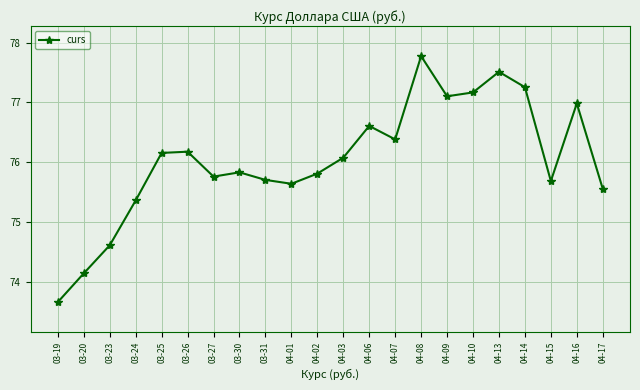

How many points are lower than both their immediate neighbors (excluding endpoints)?

5